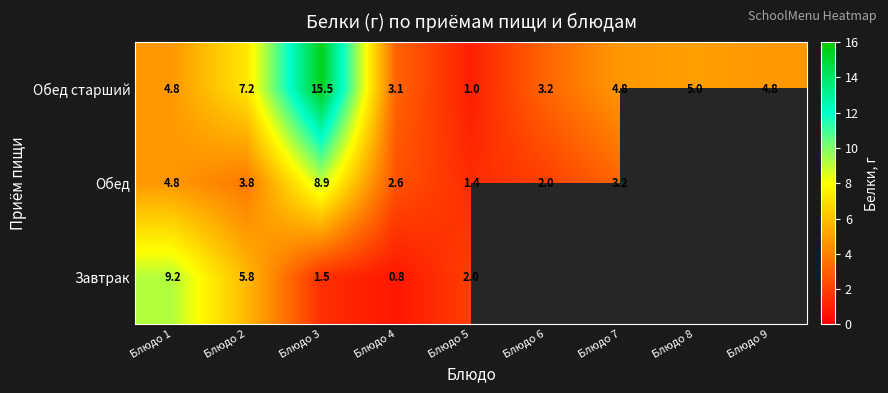

Which category has the lowest value in the Обед старший series?

Блюдо 5